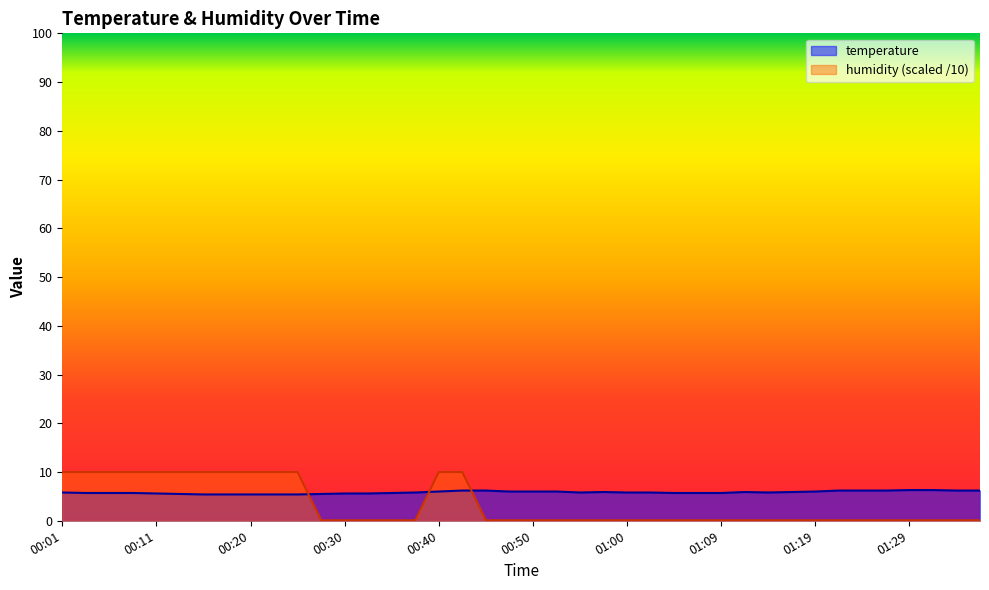

Which series has the largest total across all categories?

temperature